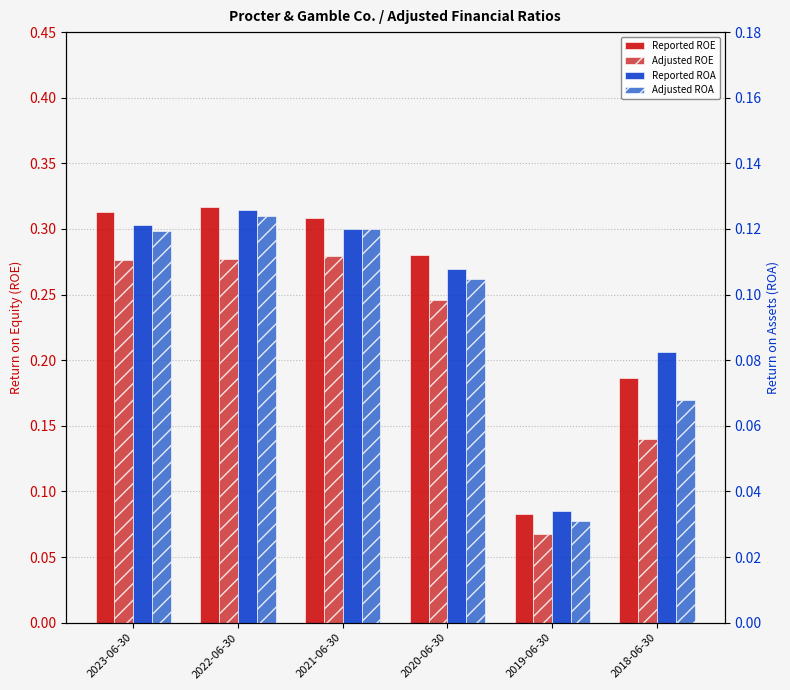

What is the label of the 1st bar from the left?

2023-06-30